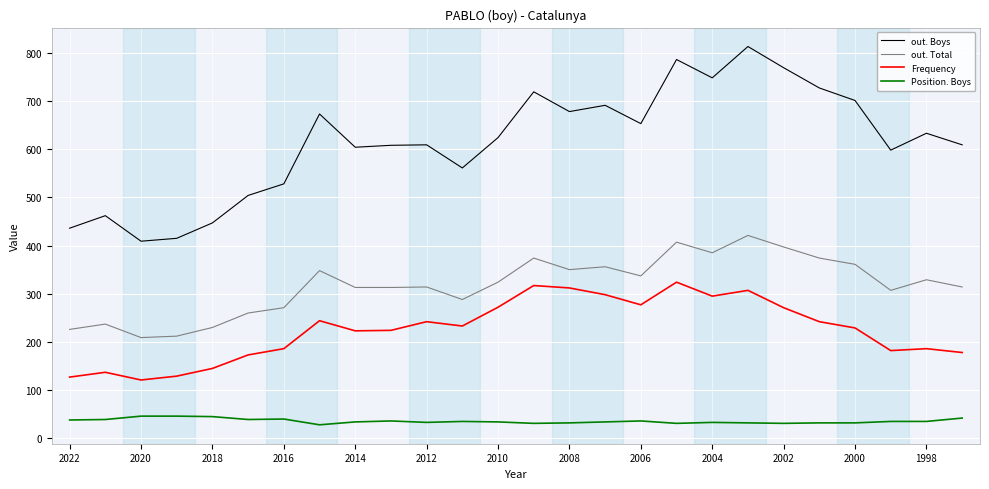

Which series has the largest range (max minus min)?

out. Boys